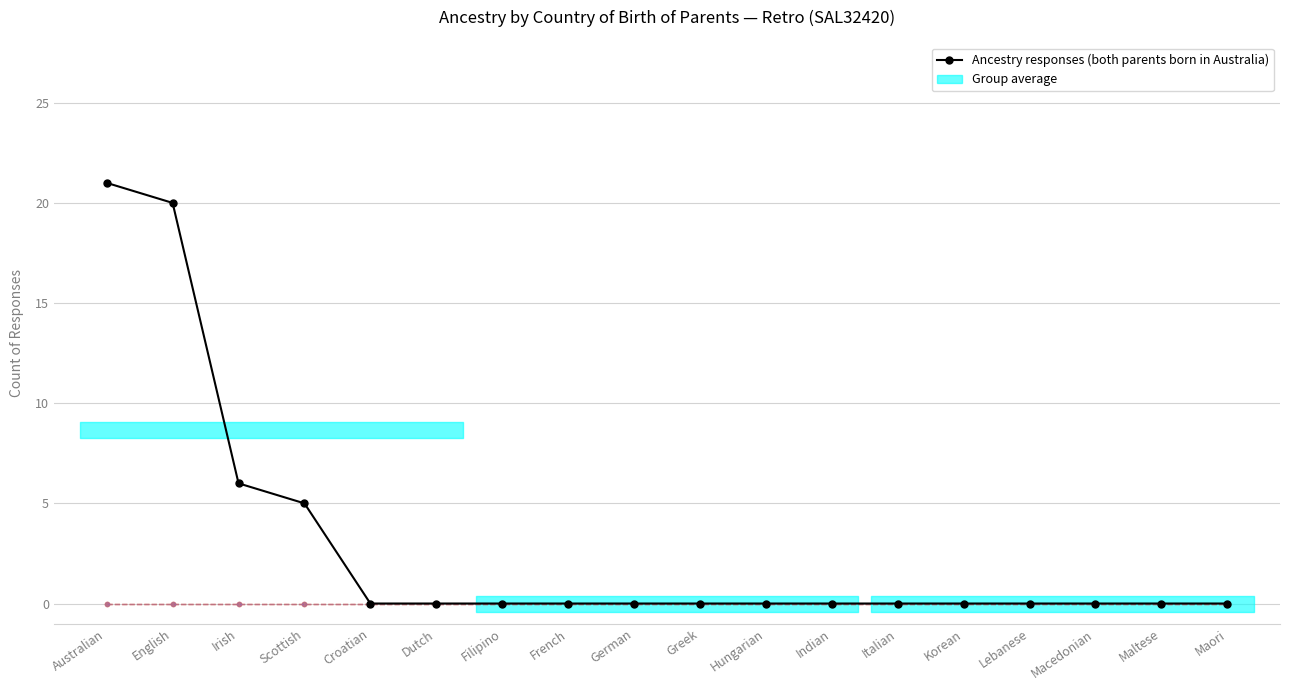

Reading right to left, list all the values displayed in this chart.

Ancestry responses (both parents born in Australia): 0	0	0	0	0	0	0	0	0	0	0	0	0	0	5	6	20	21
Both parents born overseas: 0	0	0	0	0	0	0	0	0	0	0	0	0	0	0	0	0	0
Father only born overseas: 0	0	0	0	0	0	0	0	0	0	0	0	0	0	0	0	0	0
Birthplace not stated: 0	0	0	0	0	0	0	0	0	0	0	0	0	0	0	0	0	0